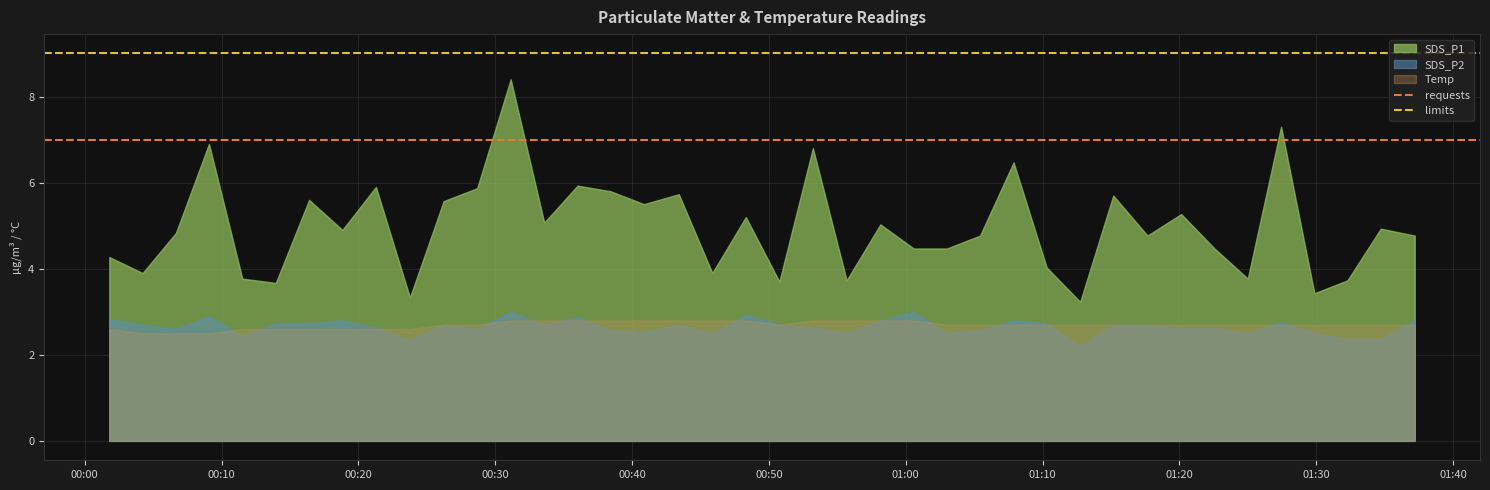

Is it true that limits equals 9 at 00:10?

True